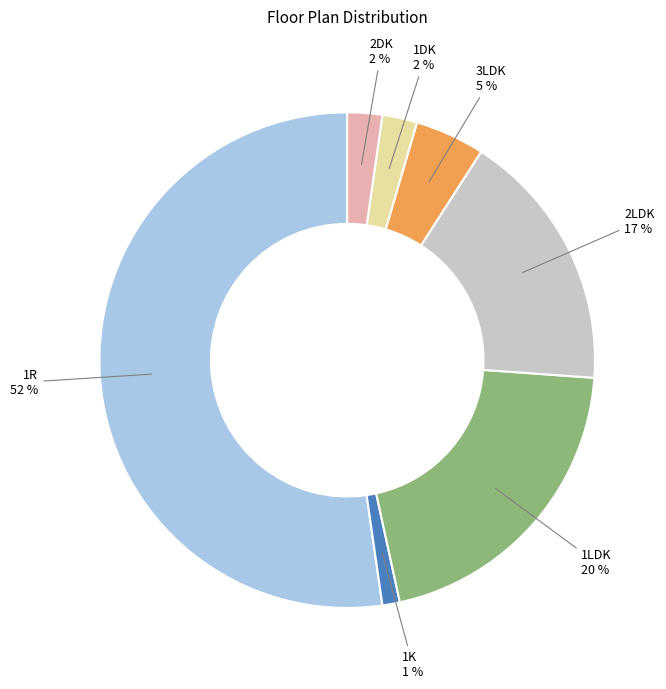

What is the ratio of the value at 1LDK to the value at 2LDK?

1.2